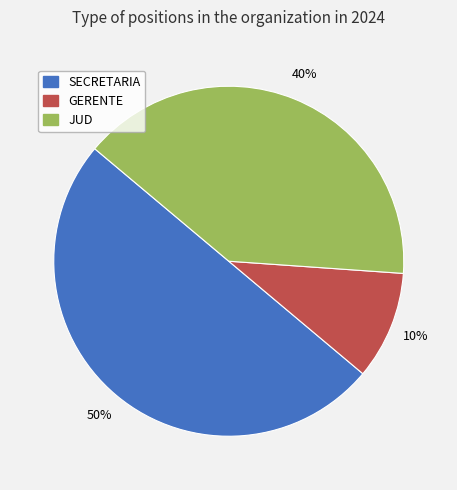

How many slices are in this pie chart?

3